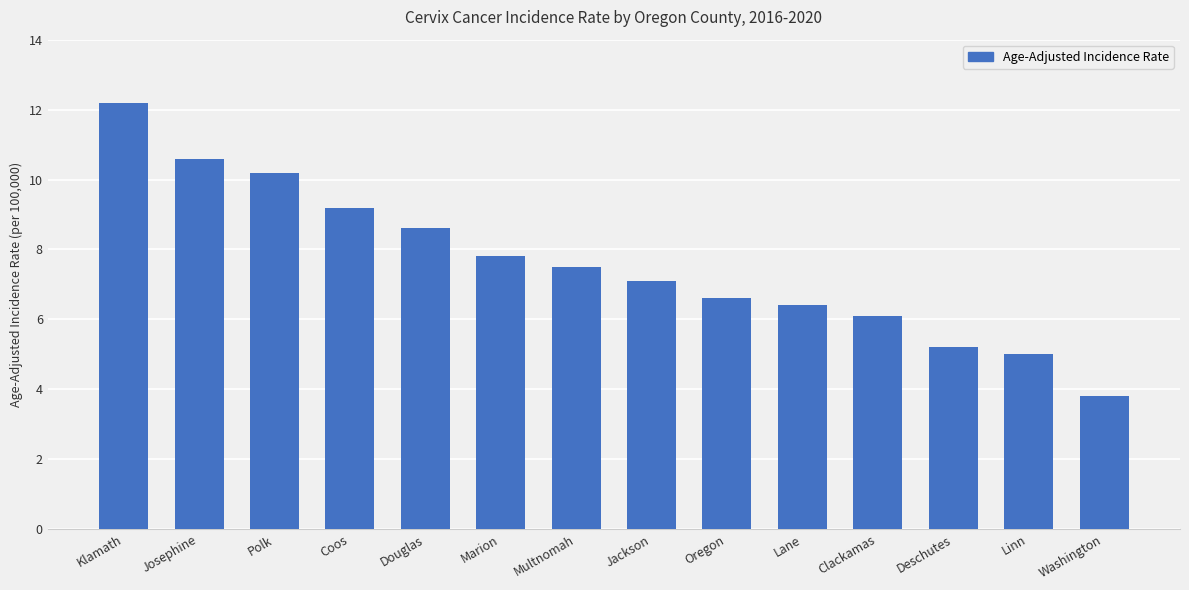

Where does the data first go above 7?

Klamath